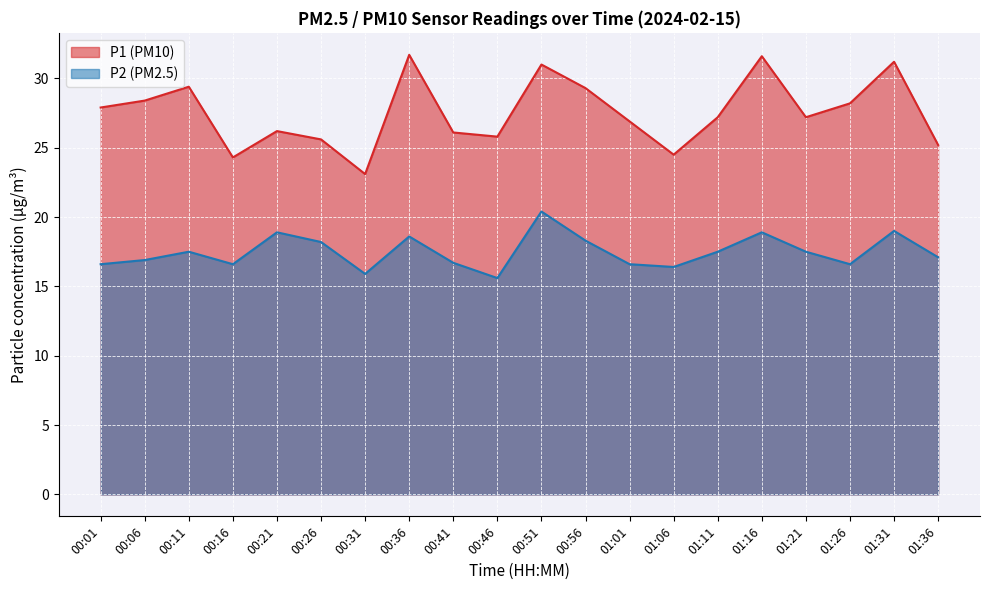

Rank the series by their average value, from lowest to highest.

P2 (PM2.5), P1 (PM10)